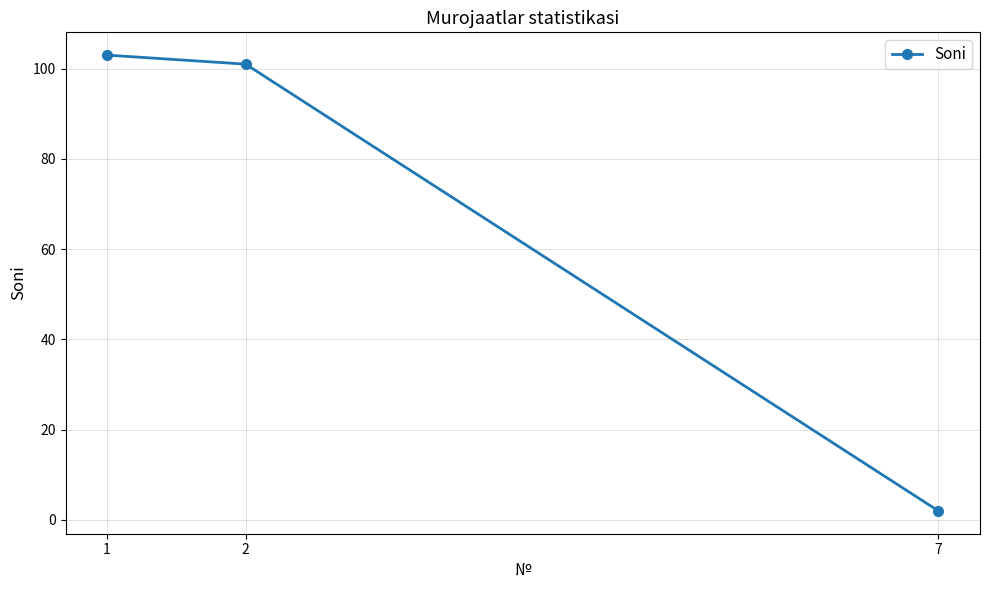

How many series are shown in this chart?

1